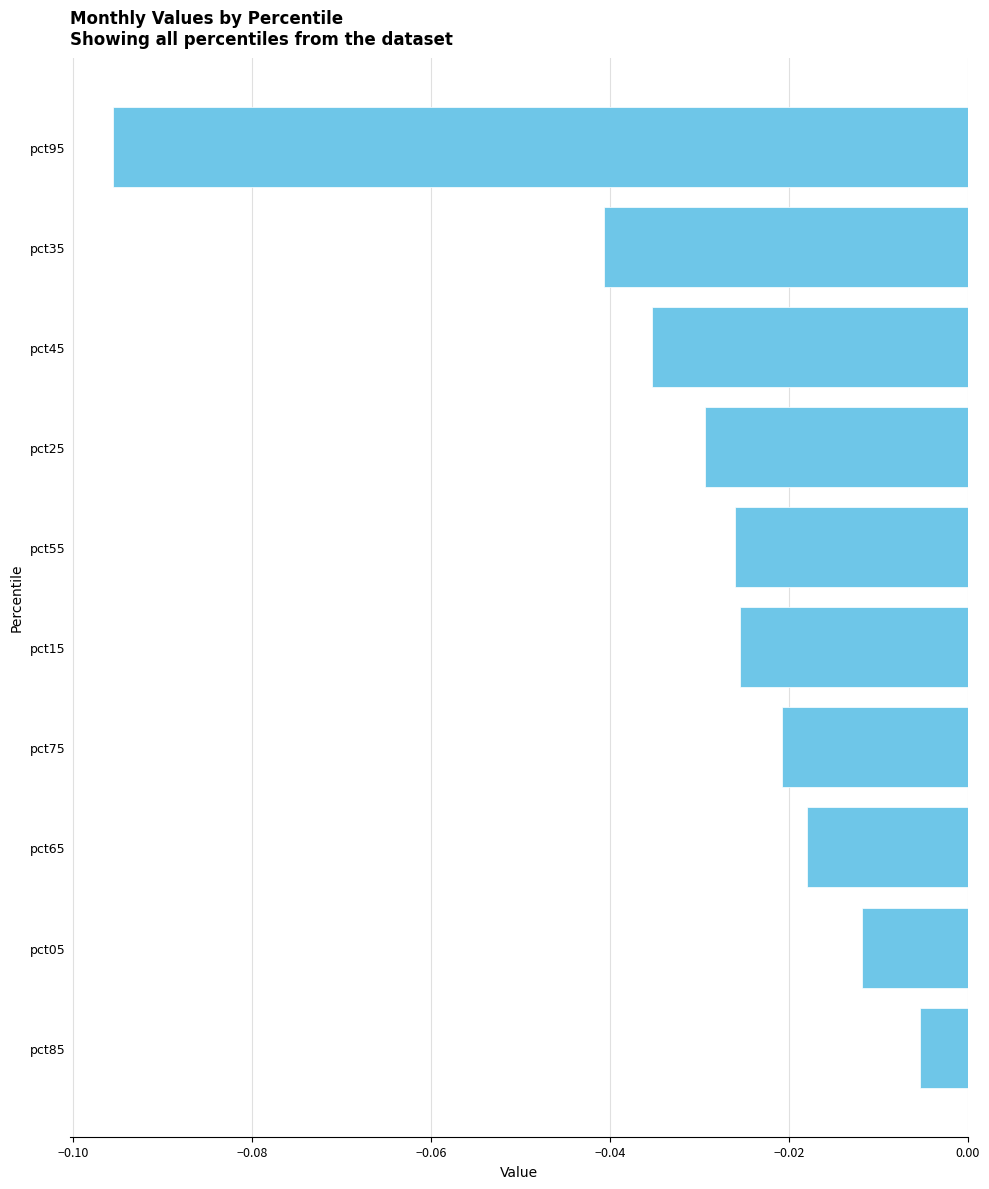

Where is the data nearest to the value 0?

pct85